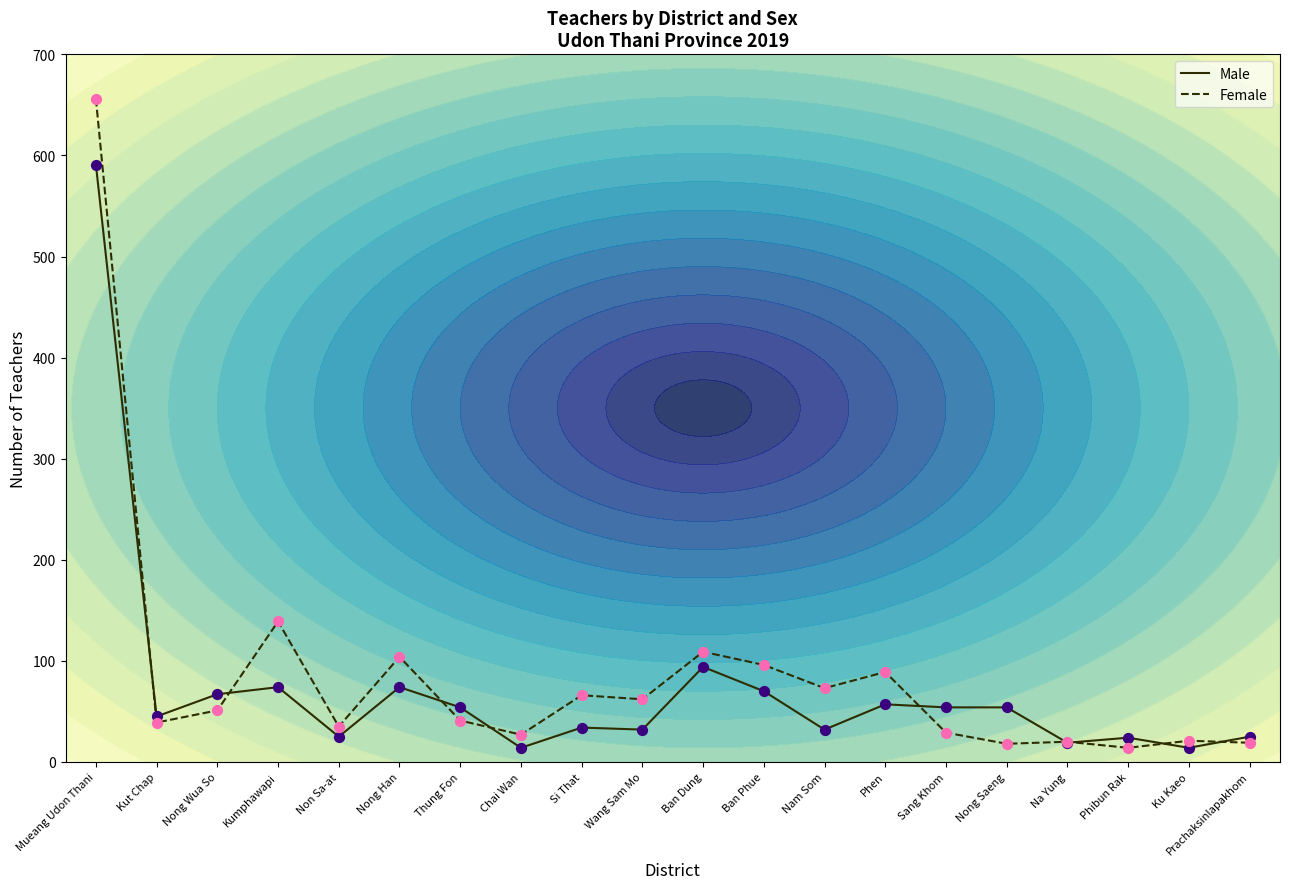

What are all the series names shown in the legend?

Male, Female